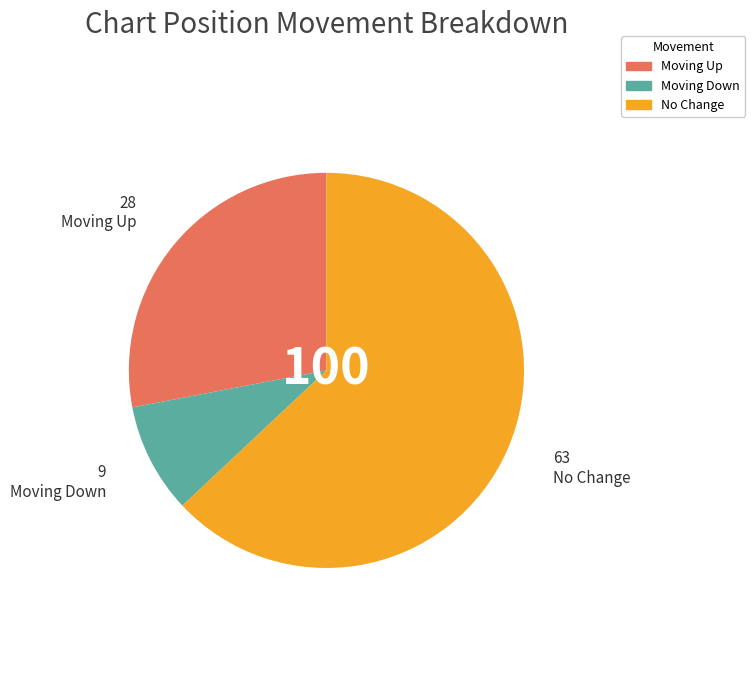

Is there any slice that represents more than half of the pie?

Yes